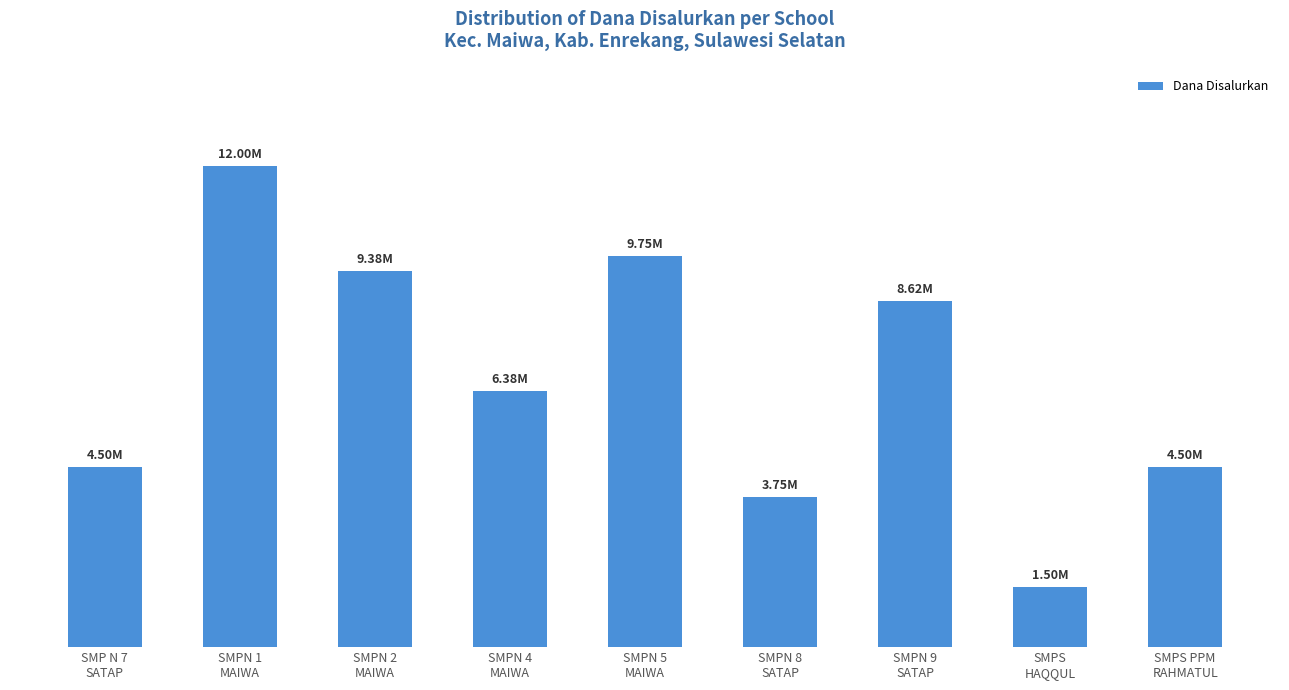

What is the average value?

6708333